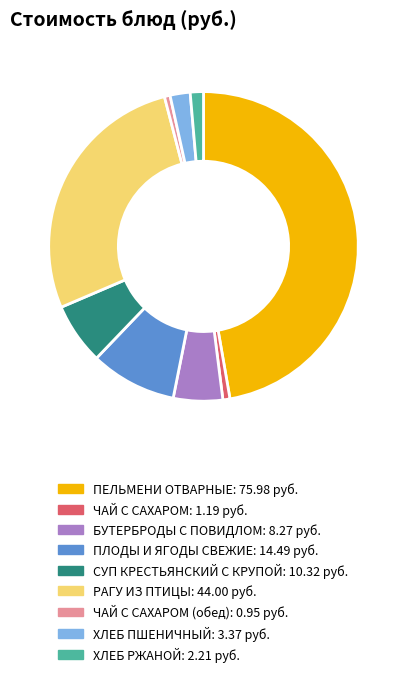

Is there any slice that represents more than half of the pie?

No